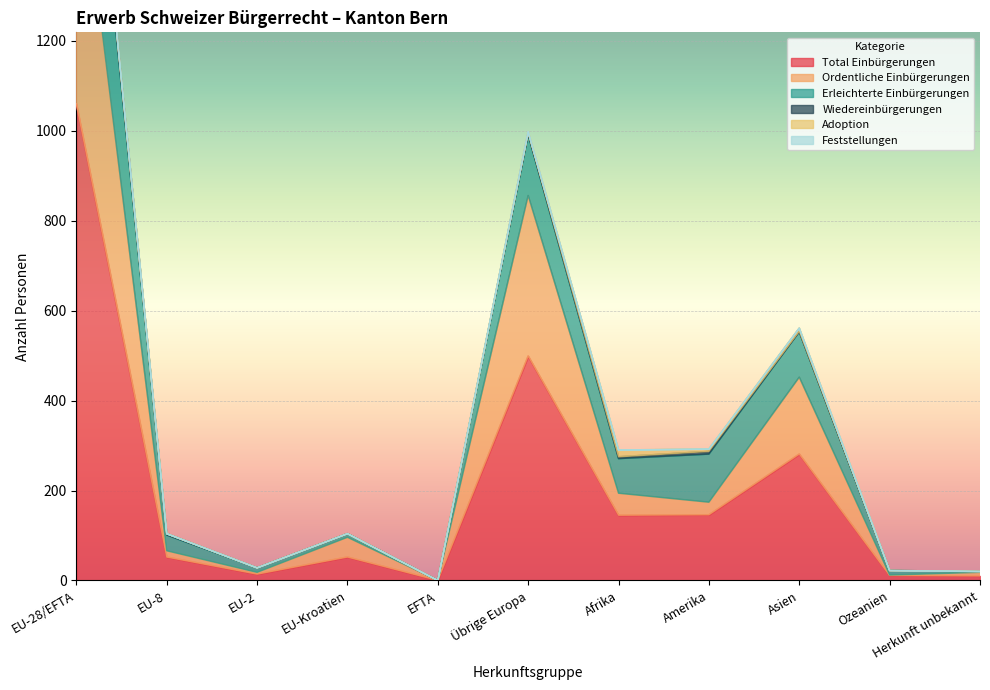

At which category is the sum across all series the highest?

EU-28/EFTA